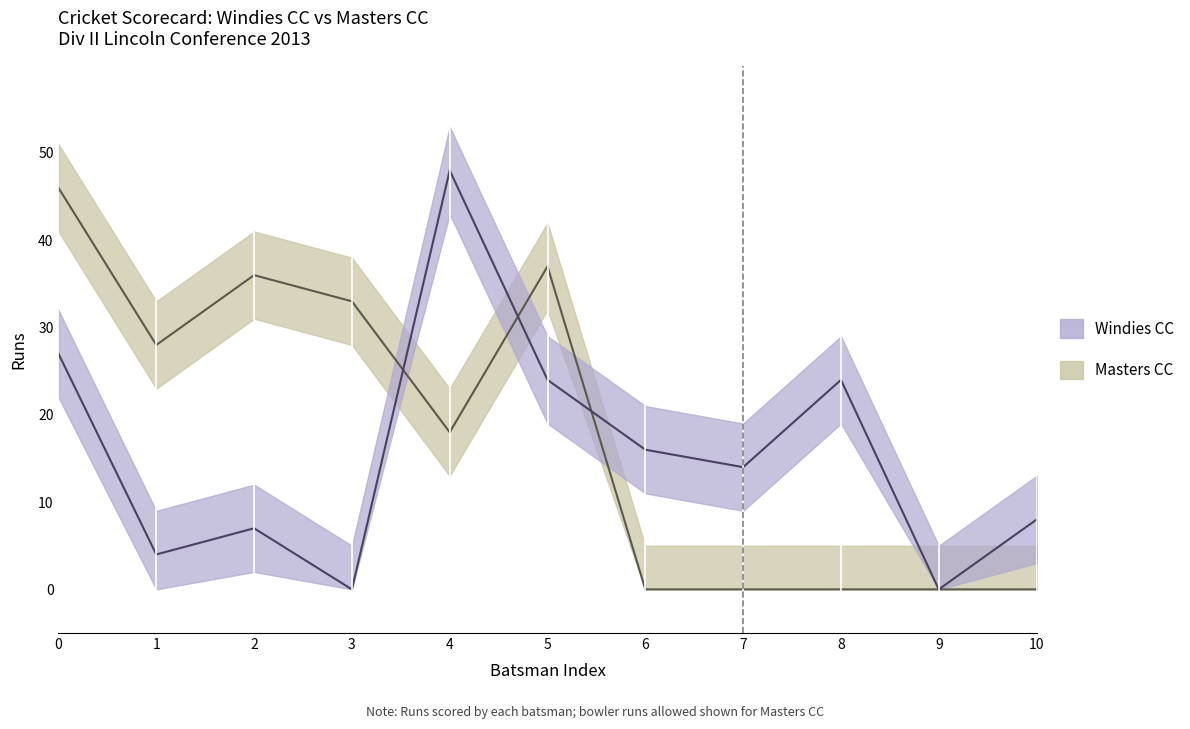

How many interior local peaks does the Windies CC Runs series have?

3